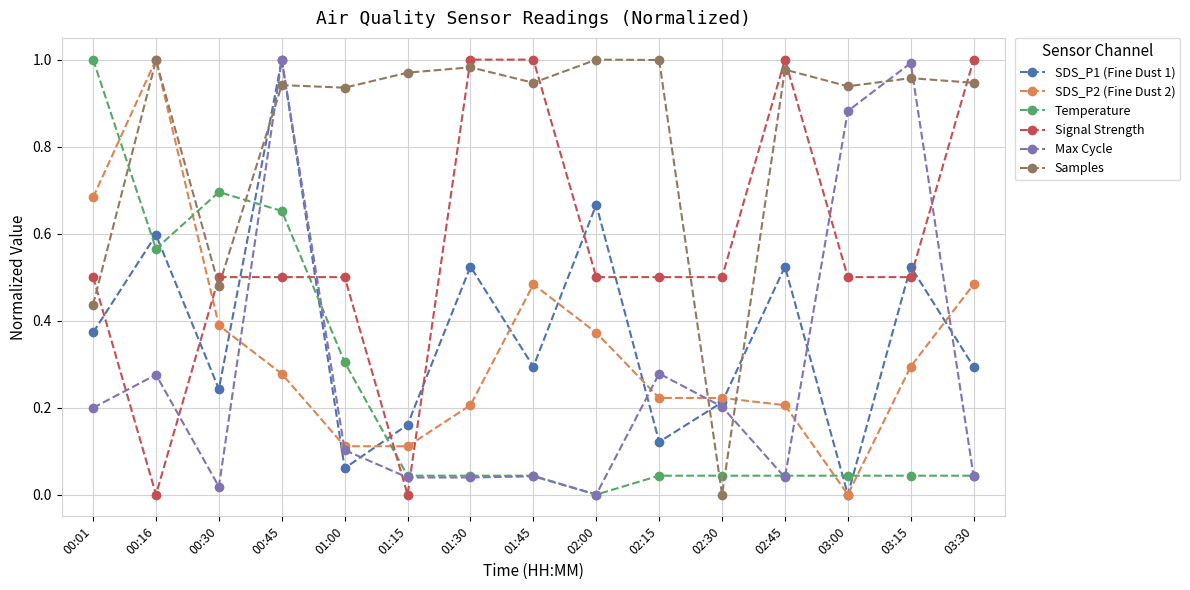

Where is the first local maximum for SDS_P1 (Fine Dust 1)?

00:16